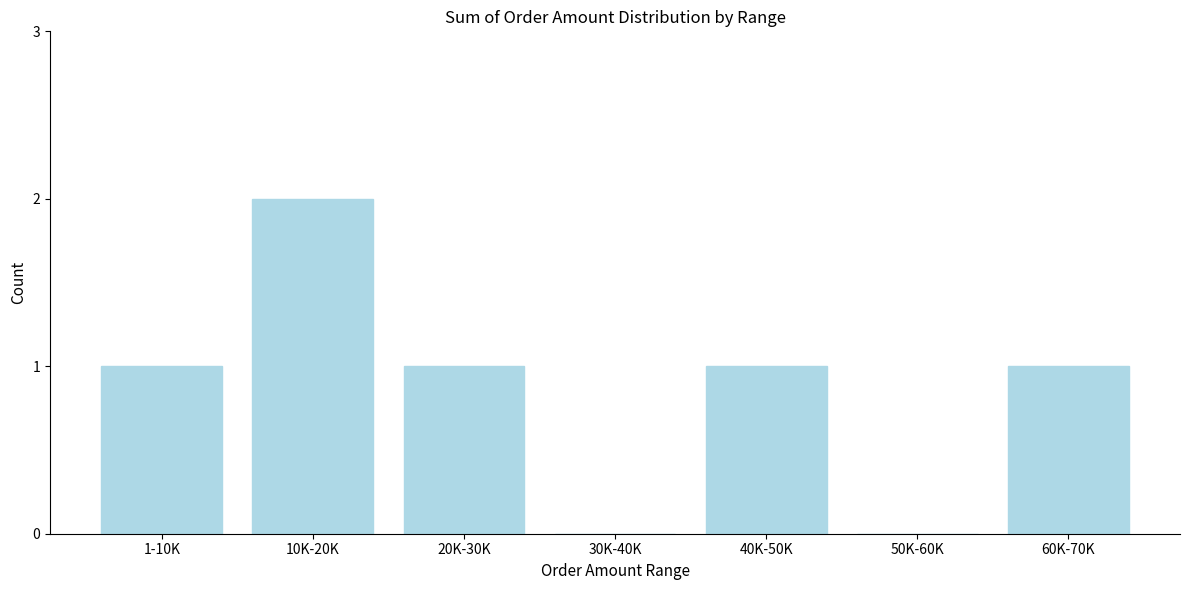

Reading left to right, list all the values displayed in this chart.

1-10K=1	10K-20K=2	20K-30K=1	30K-40K=0	40K-50K=1	50K-60K=0	60K-70K=1